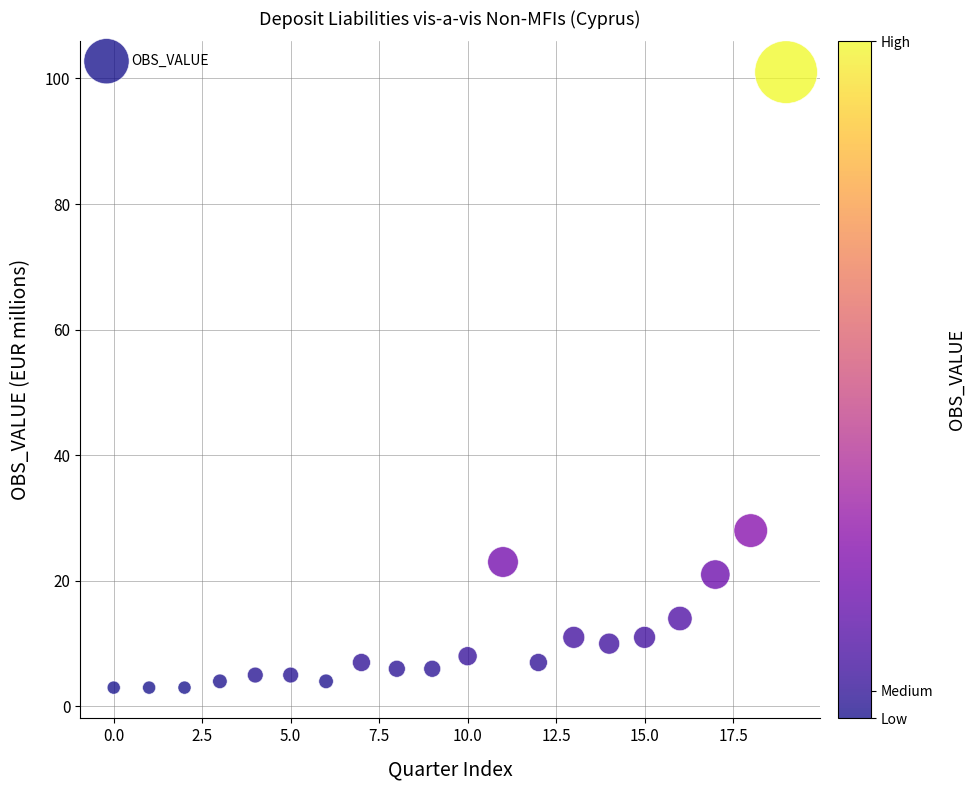

What Y value in the scatter plot is closest to 52?

28